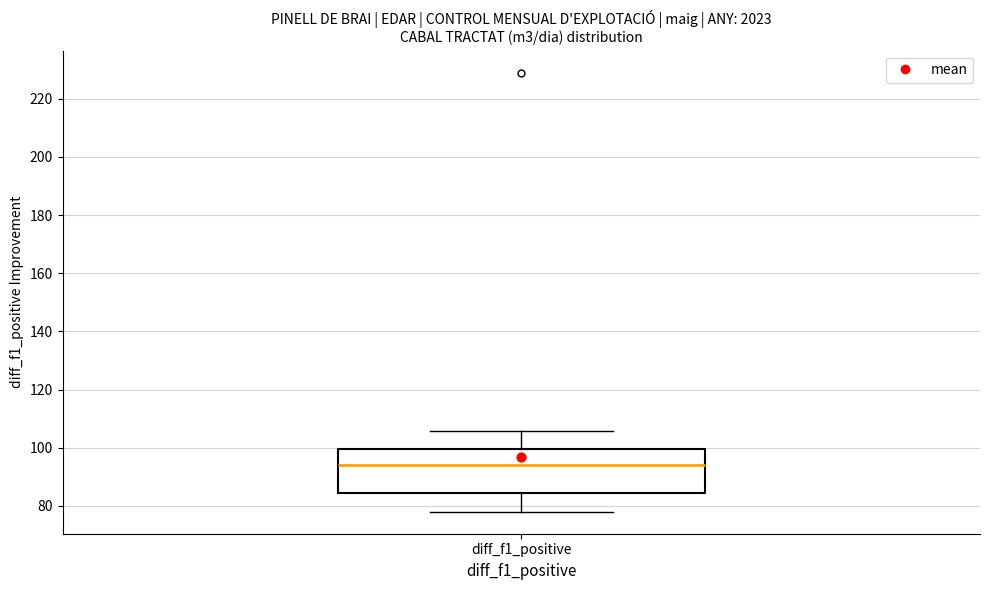

Transcribe this box plot: give where the median line is, the range the box spans, and where the two whiskers end, as read against the y-axis. The values are not printed on the chart, so give them approximately, as read against the axis.

median 94, box 84 to 100, whiskers 78 to 106